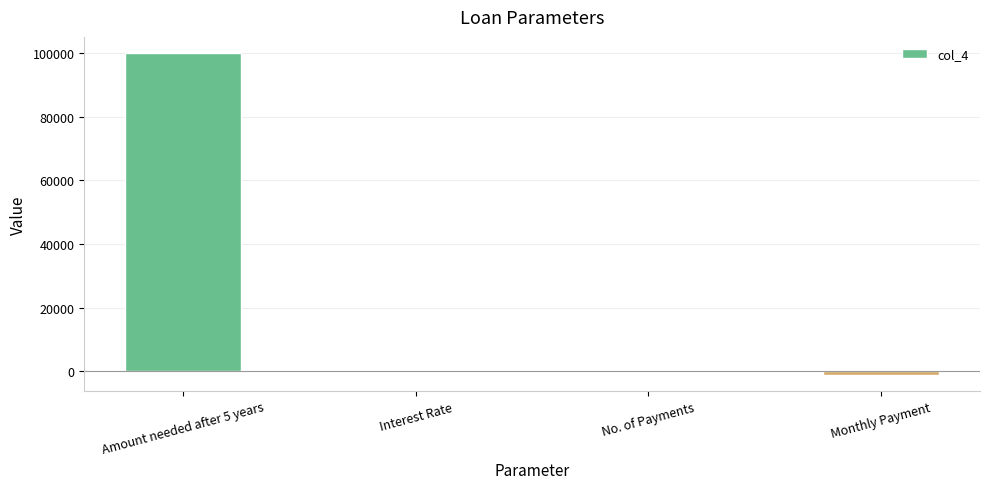

What is the difference between the values at Monthly Payment and Amount needed after 5 years?

101060.7